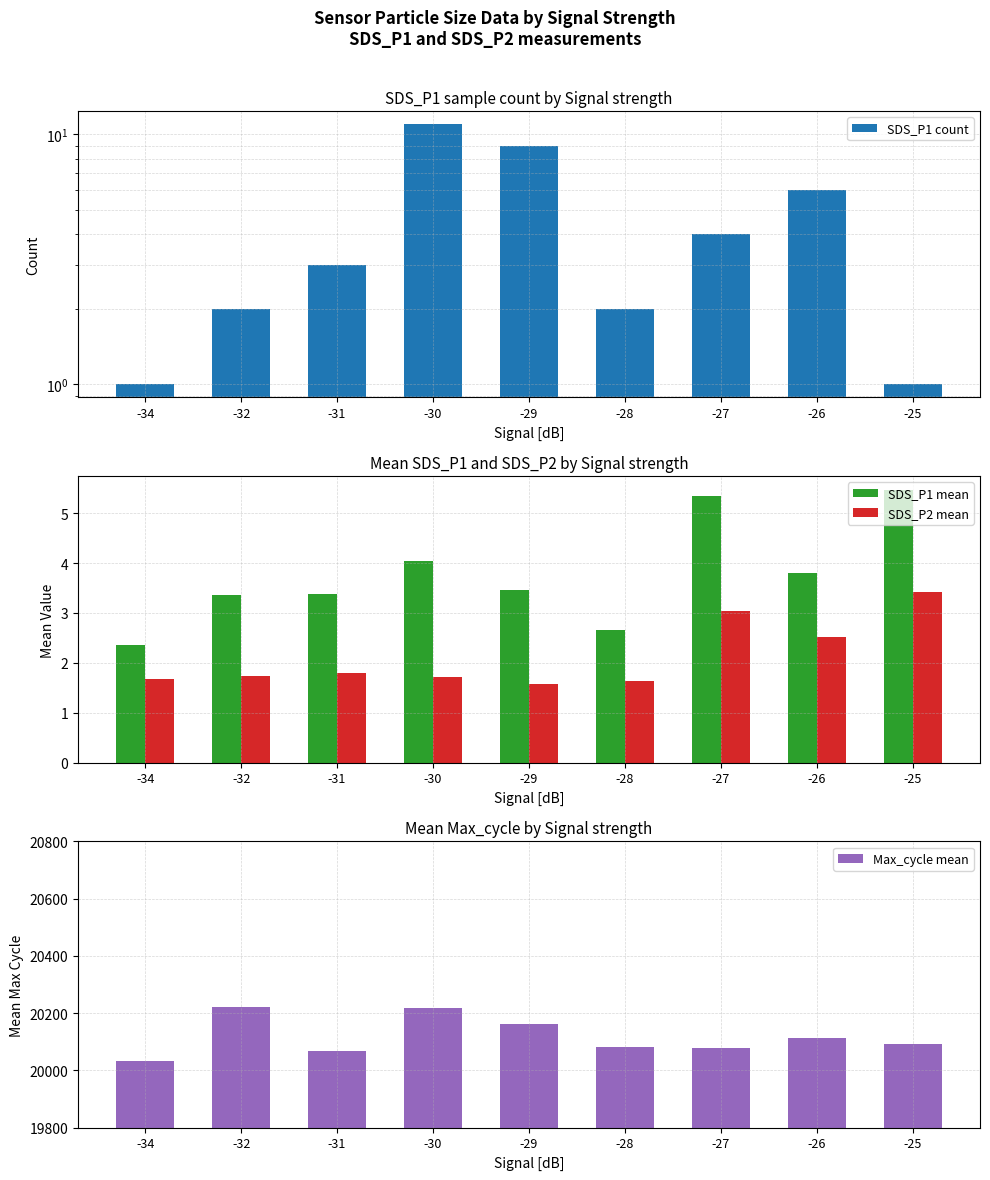

How many bars are there in total?

36